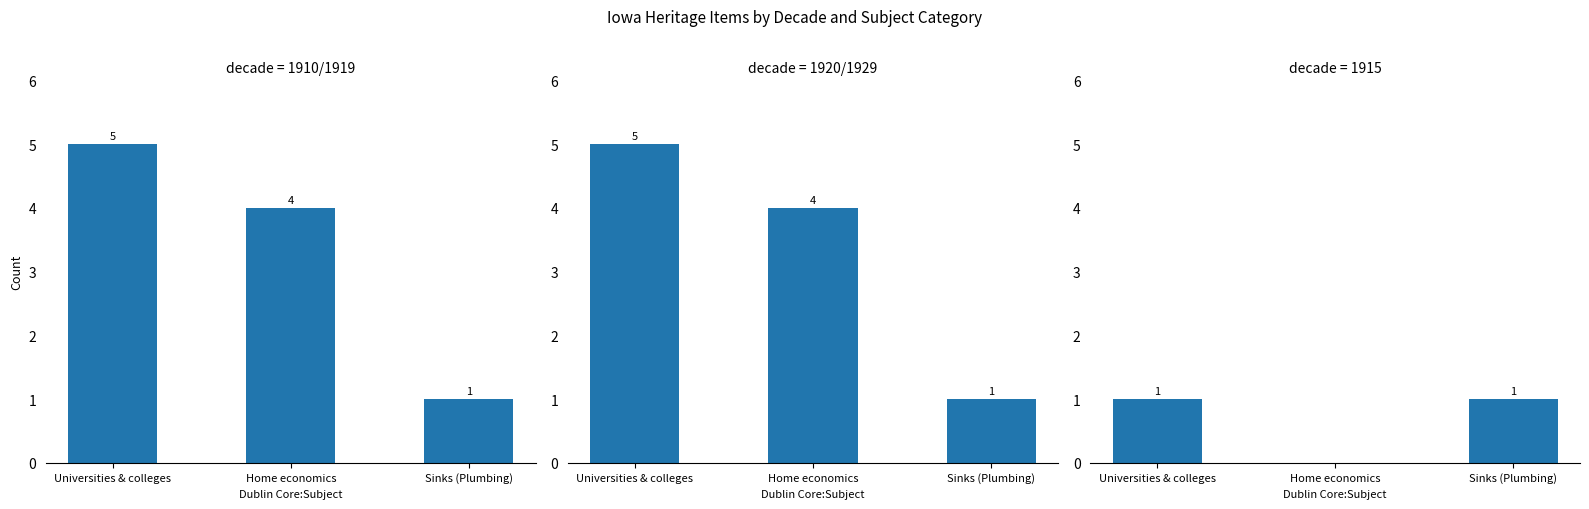

Where is 1920/1929 nearest to the value 3?

Home economics